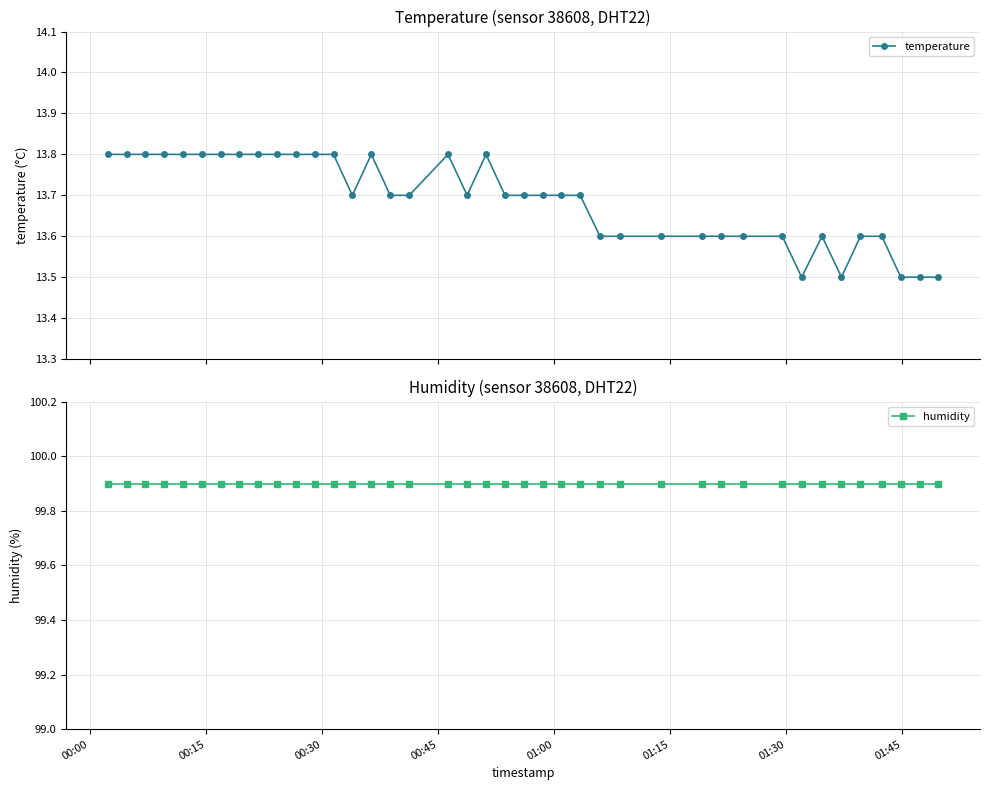

Count the temperature values in the range 13 to 14.

40